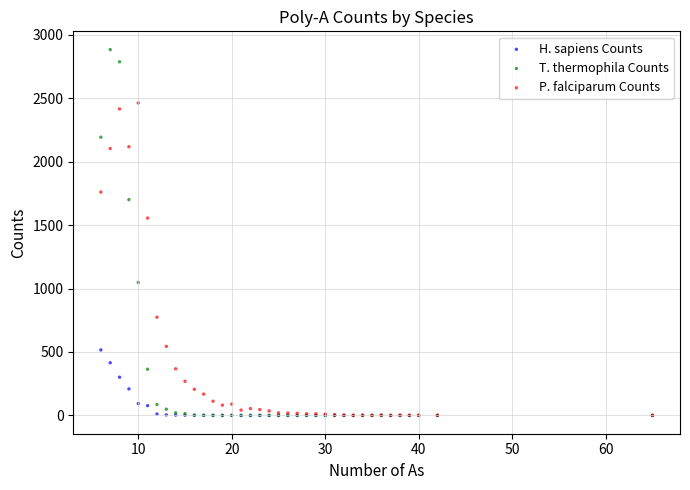

In the P. falciparum Counts series, what Y value is closest to 1231?

1555